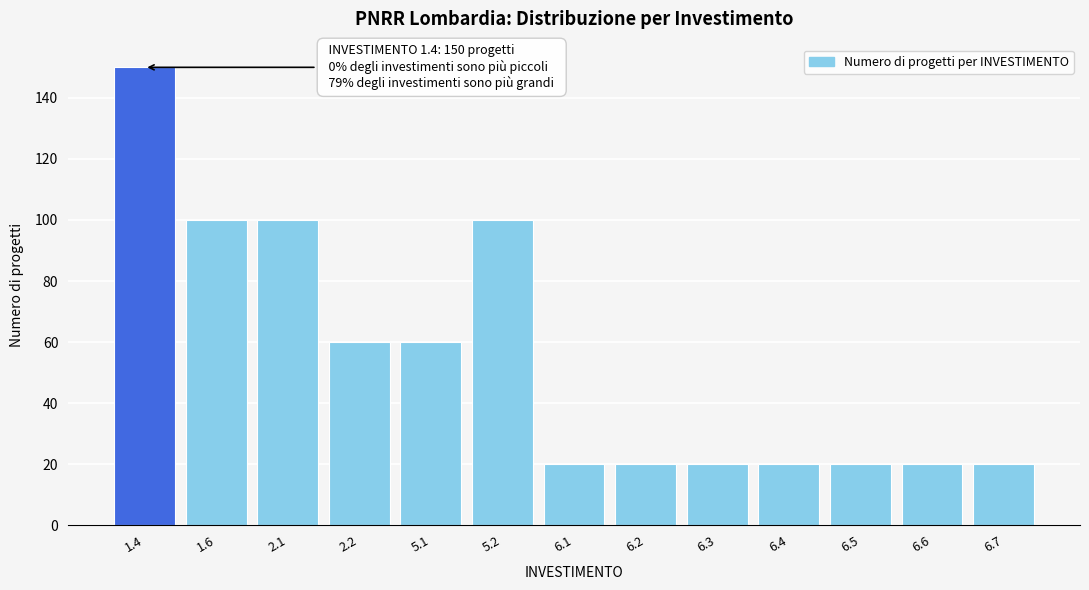

Reading right to left, what are all the values shown in this chart?

6.7=20	6.6=20	6.5=20	6.4=20	6.3=20	6.2=20	6.1=20	5.2=100	5.1=60	2.2=60	2.1=100	1.6=100	1.4=150